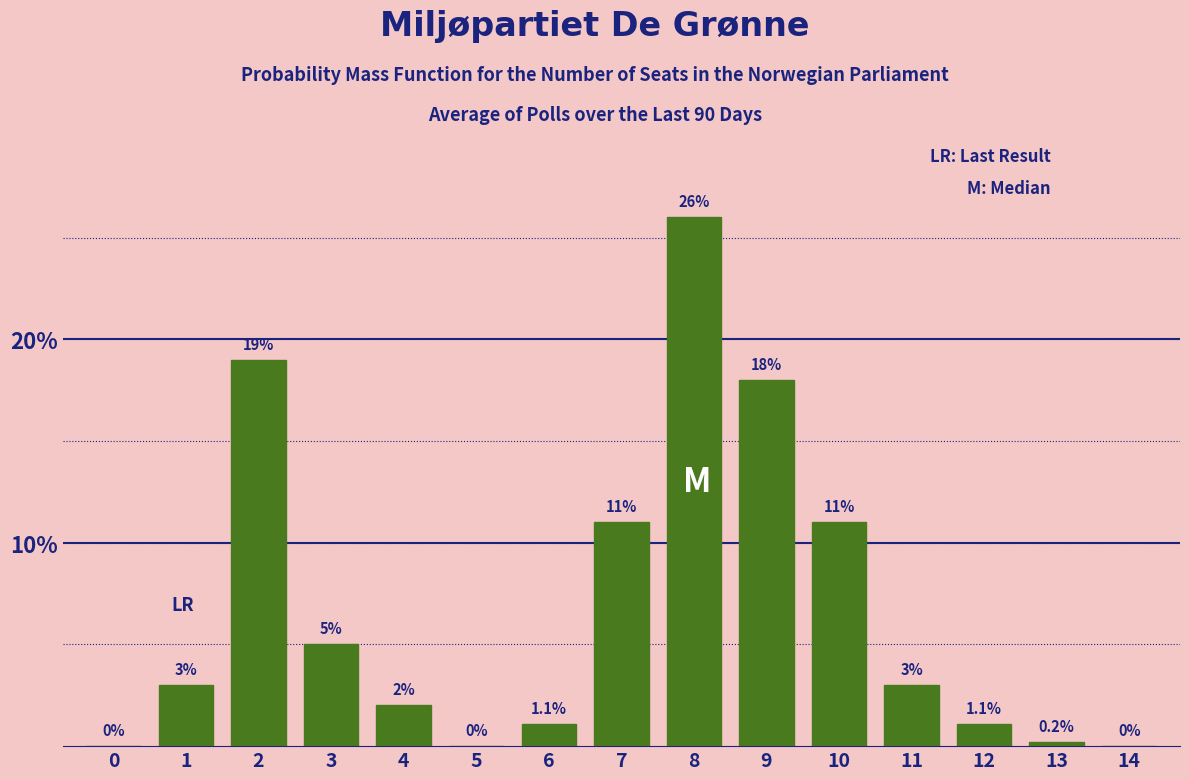

Reading left to right, what are all the values shown in this chart?

0=0.0	1=3.0	2=19.0	3=5.0	4=2.0	5=0.0	6=1.1	7=11.0	8=26.0	9=18.0	10=11.0	11=3.0	12=1.1	13=0.2	14=0.0